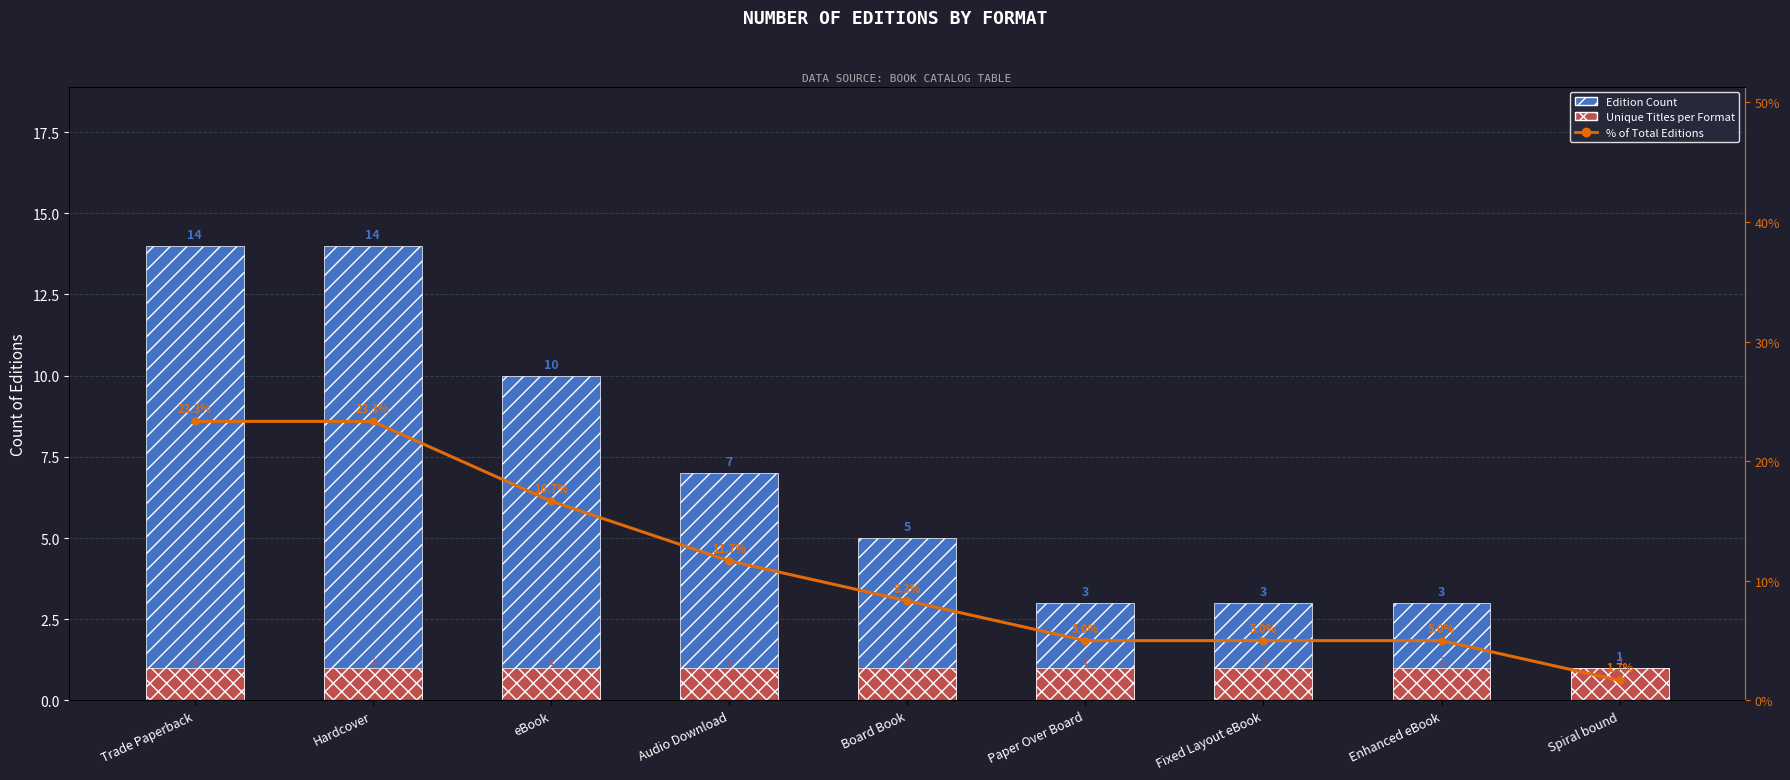

Which series has the largest total across all categories?

% of Total Editions